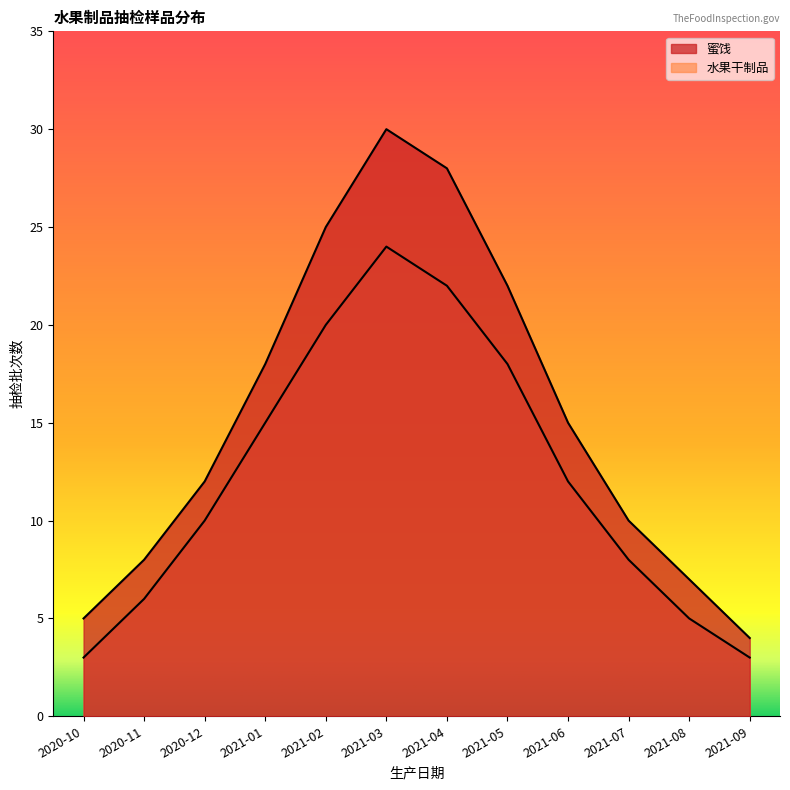

What position from the left is 2021-06?

9